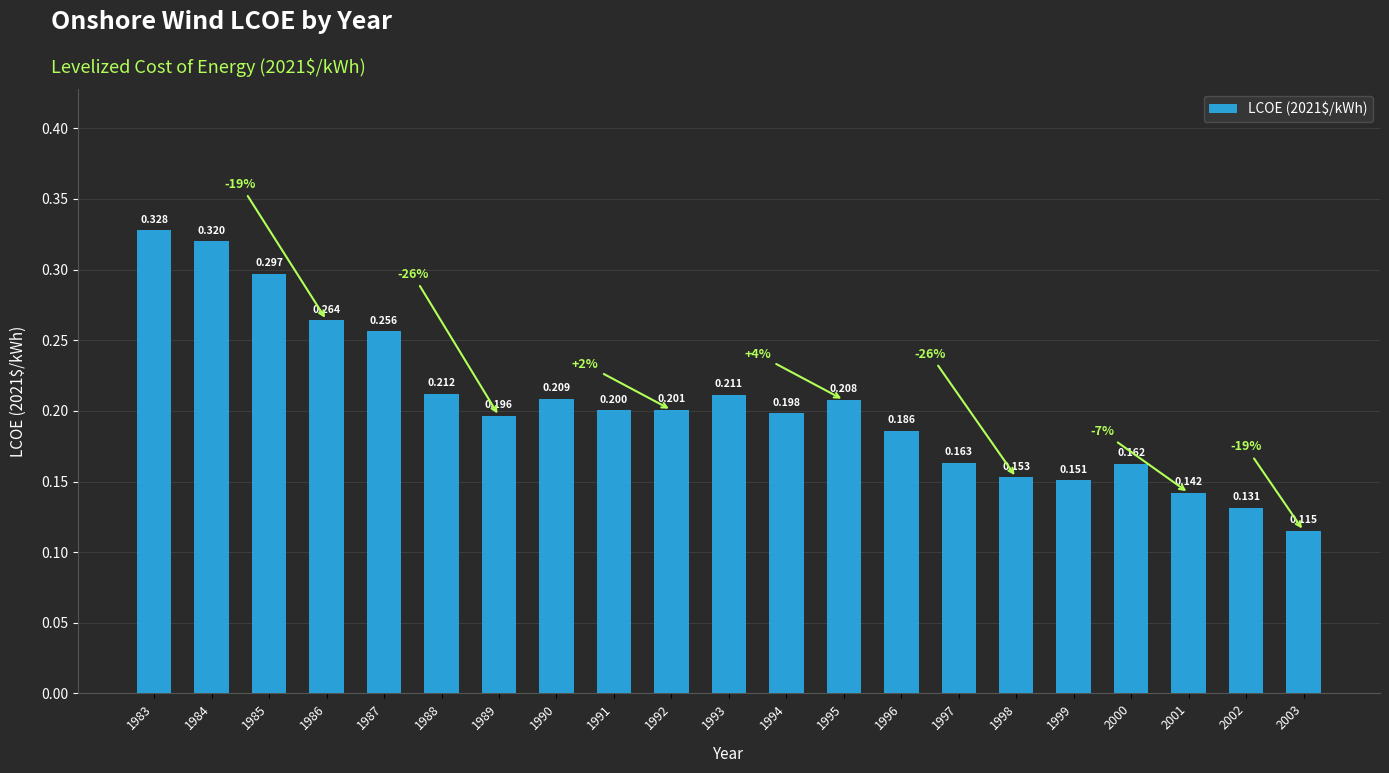

Reading right to left, transcribe all the data shown in this chart.

2003=0.1	2002=0.1	2001=0.1	2000=0.2	1999=0.2	1998=0.2	1997=0.2	1996=0.2	1995=0.2	1994=0.2	1993=0.2	1992=0.2	1991=0.2	1990=0.2	1989=0.2	1988=0.2	1987=0.3	1986=0.3	1985=0.3	1984=0.3	1983=0.3